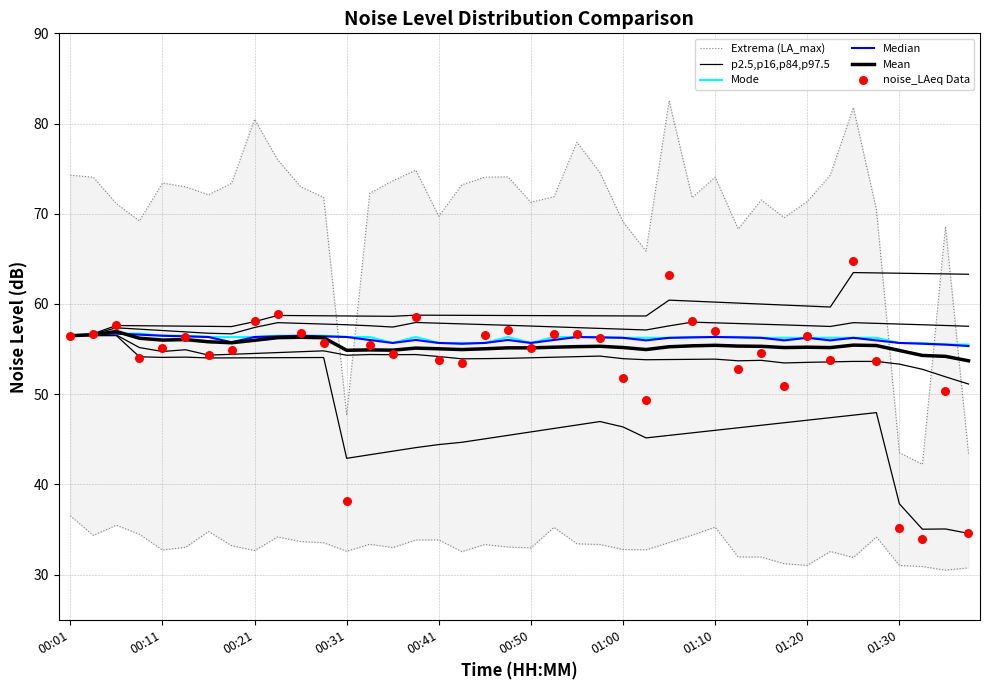

Which series has the largest Y range (max minus min)?

Extrema (LA_max)